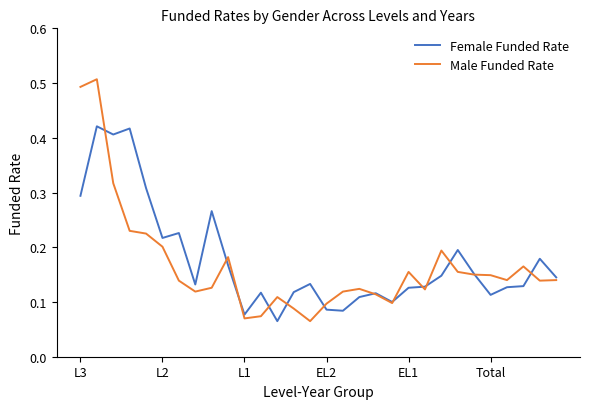

Which series has the widest spread of values?

Male Funded Rate